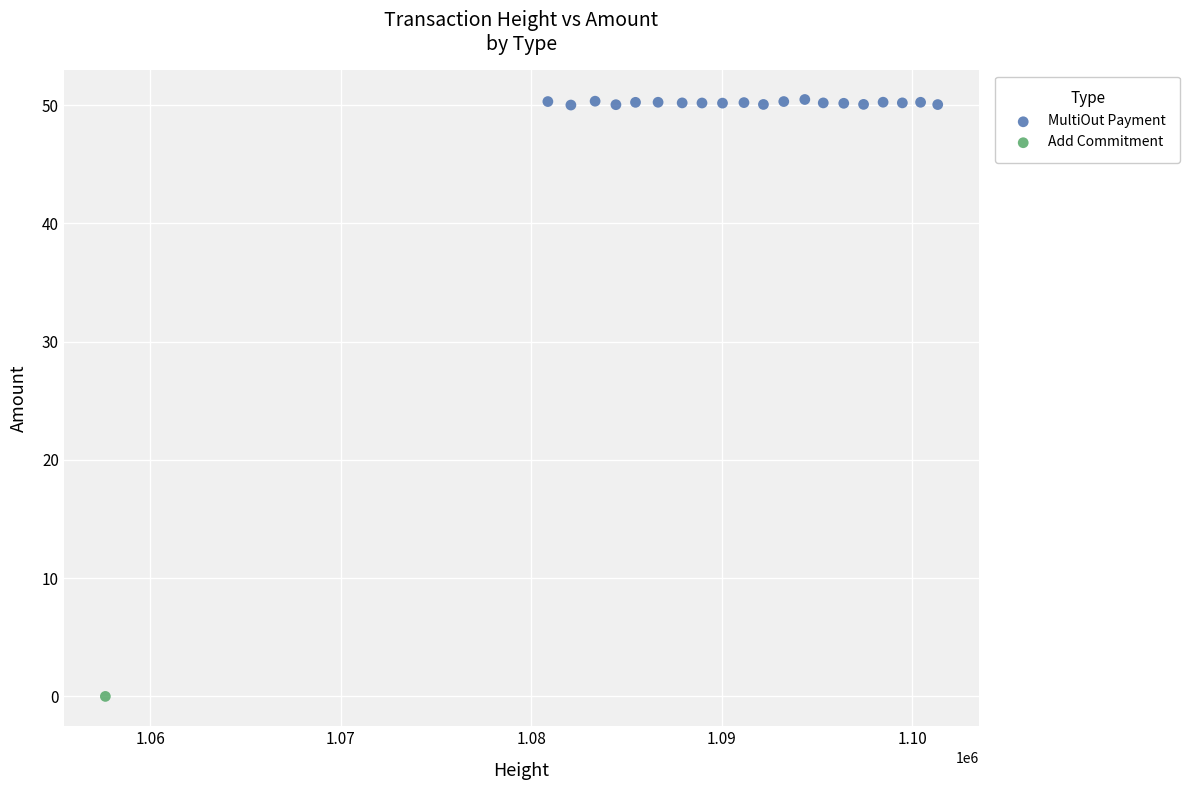

What are all the series names shown in the legend?

MultiOut Payment, Add Commitment